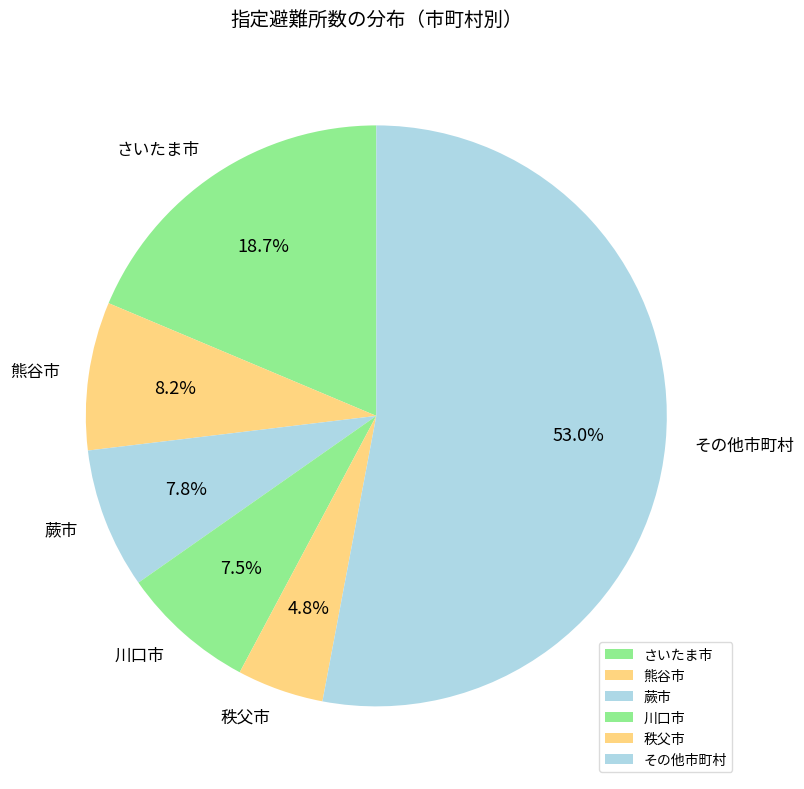

Which slice is the smallest?

秩父市